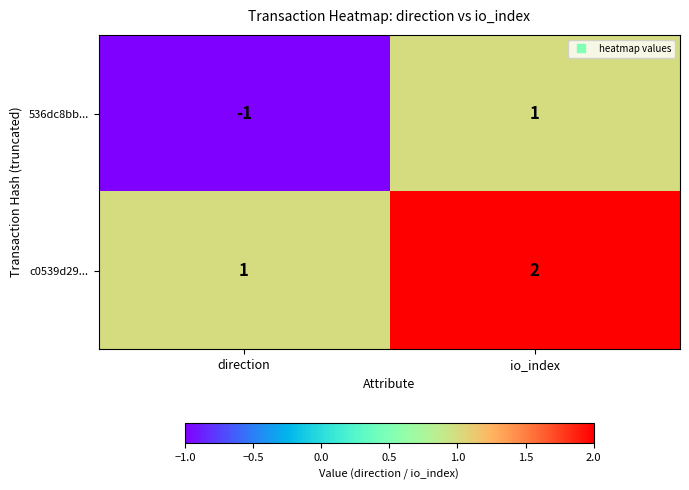

The value of 536dc8bb... at io_index is 2. True or false?

False